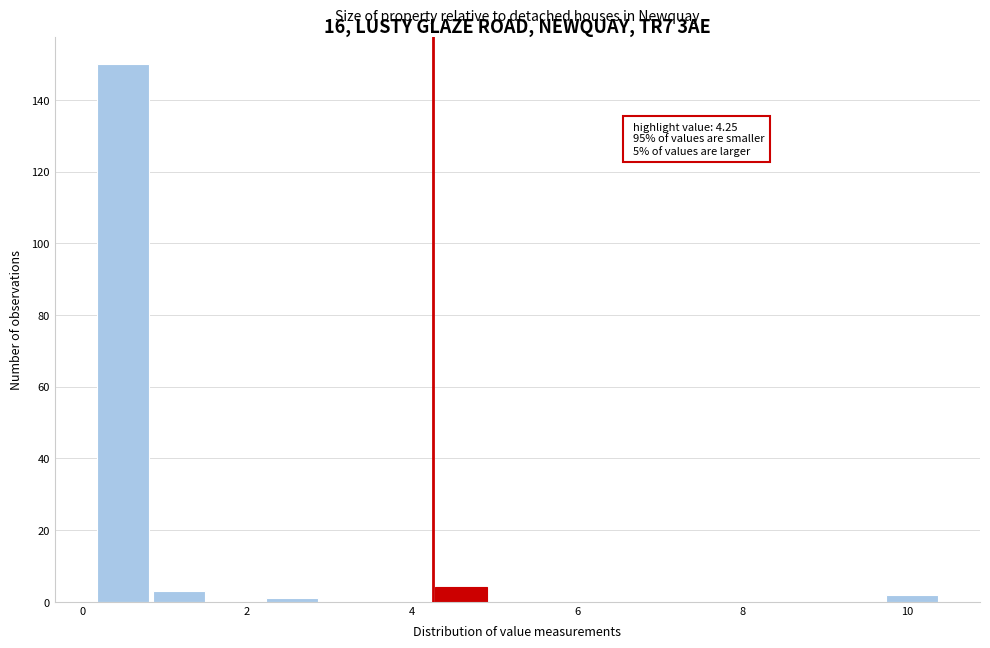

Around what value on the x-axis is the tallest bar? Give the approximate position of its centre, as read against the axis.

0.4